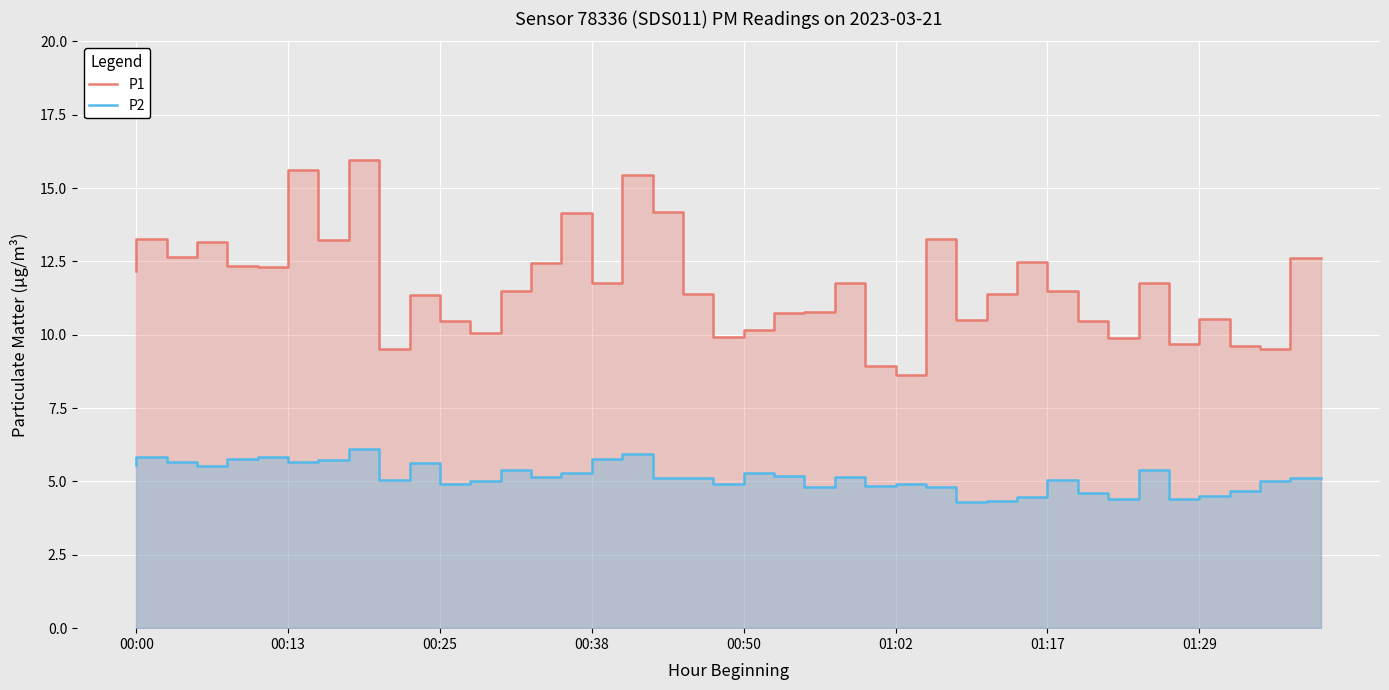

Which series has the largest range (max minus min)?

P1